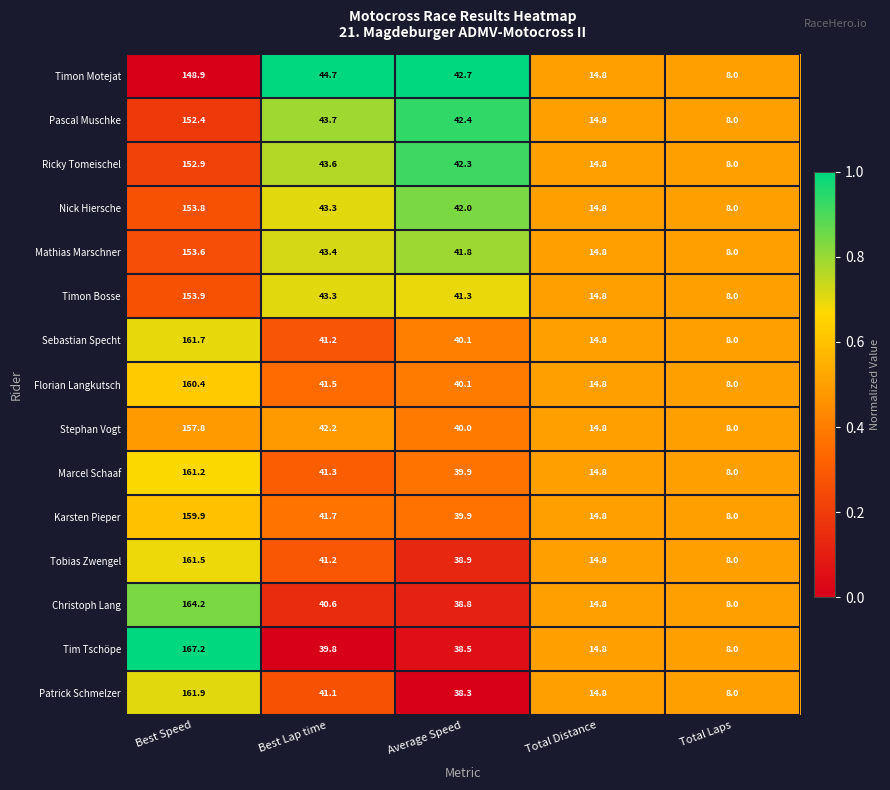

Which series has the widest spread of values?

Tim Tschöpe